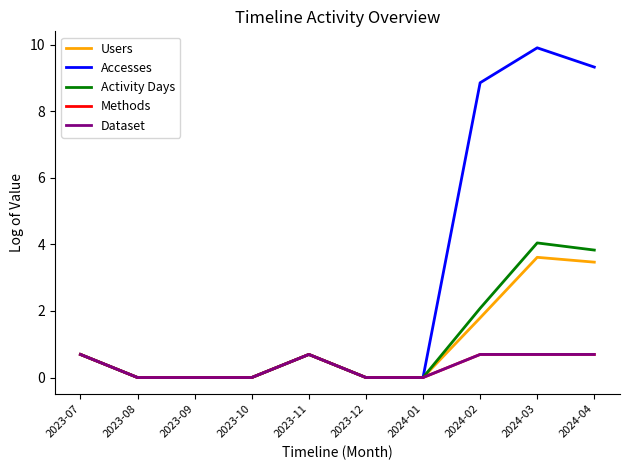

True or false: Accesses and Users intersect in this chart.

False